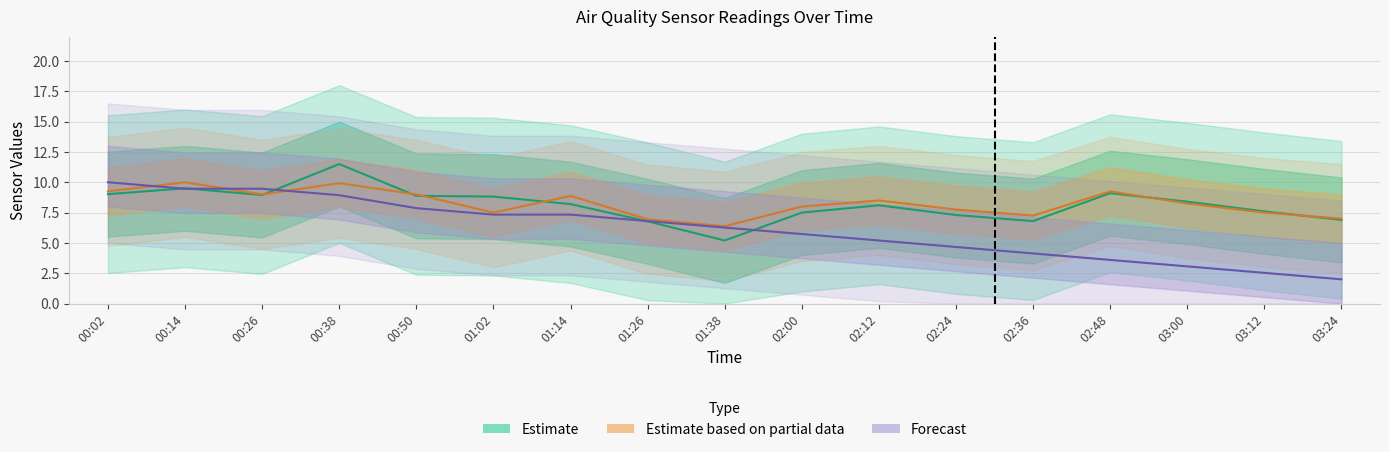

What is the difference between the maximum and minimum values in the SDS_P1 series?

6.3